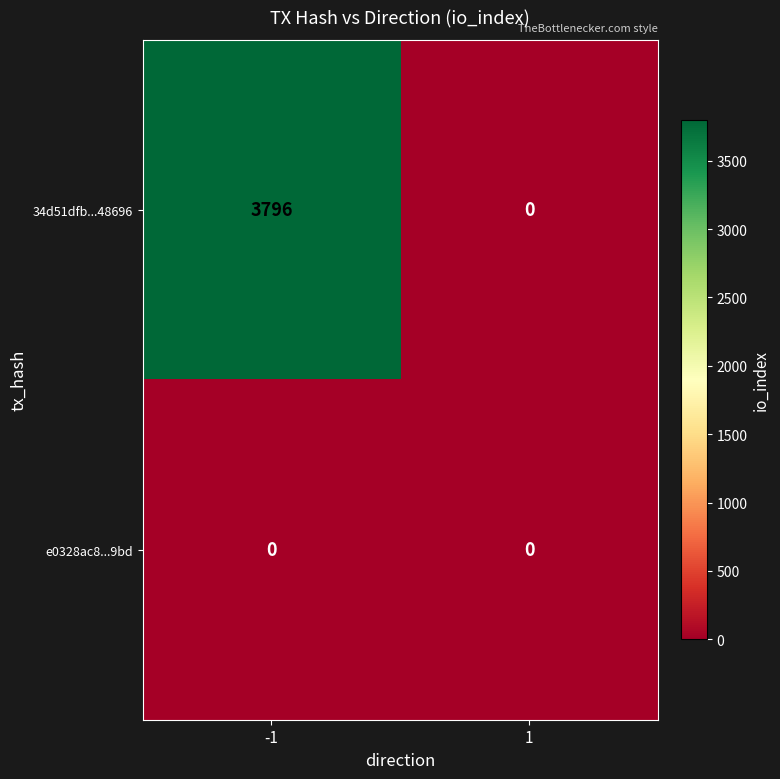

What is the greatest value displayed?

3796